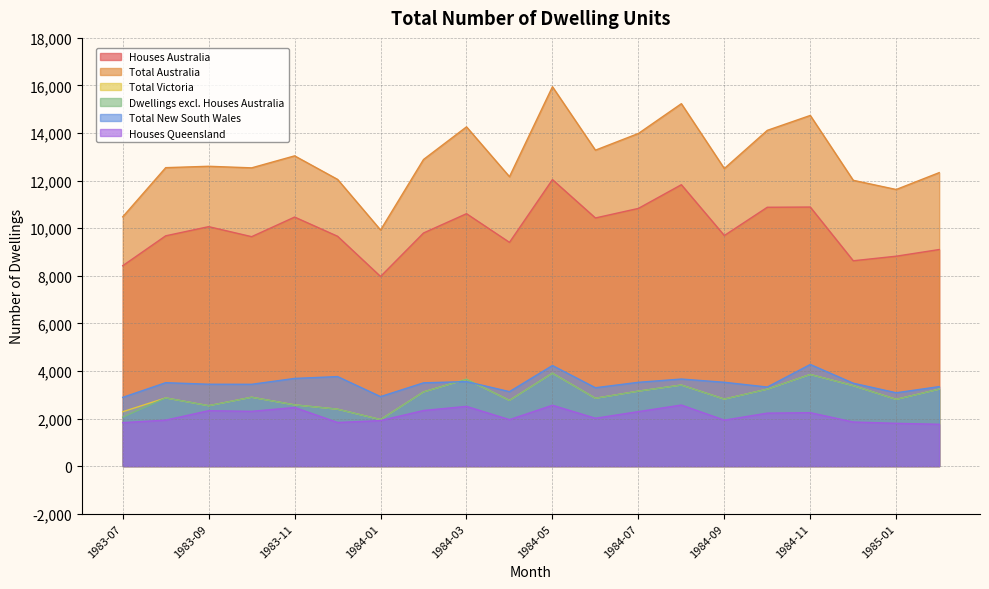

List the series in order of their peak value, lowest first.

Houses Queensland, Total Victoria, Dwellings excl. Houses Australia, Total New South Wales, Houses Australia, Total Australia